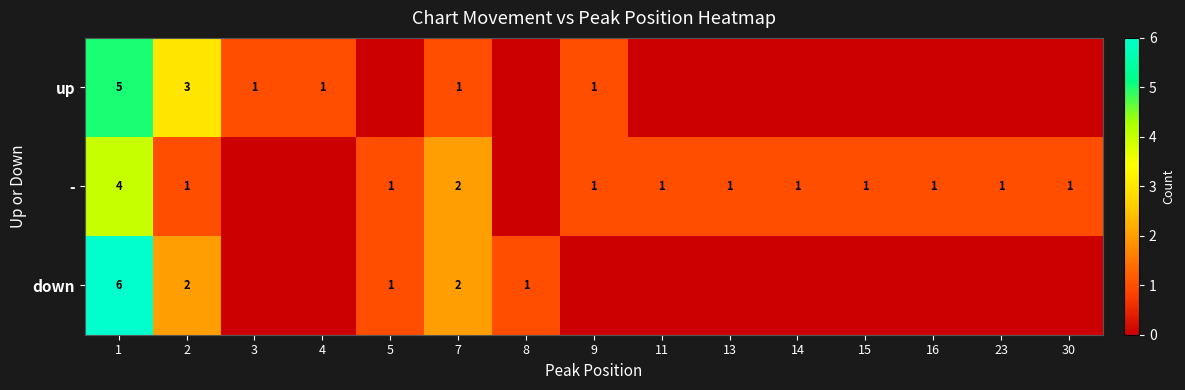

The value of down at 7 is 3. True or false?

False